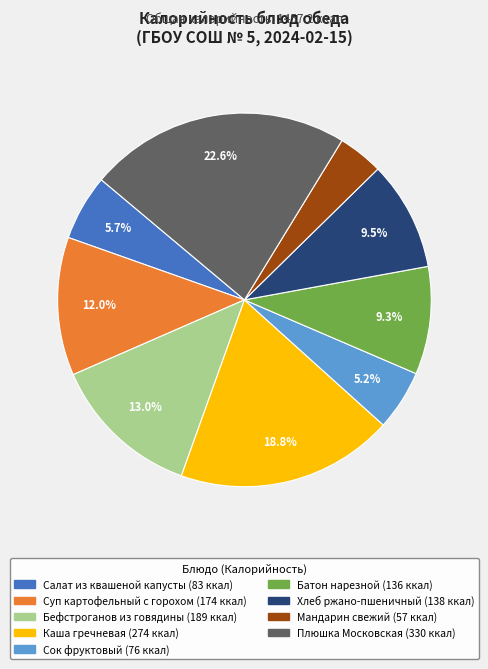

To the nearest percent, what portion does Плюшка Московская represent?

23%